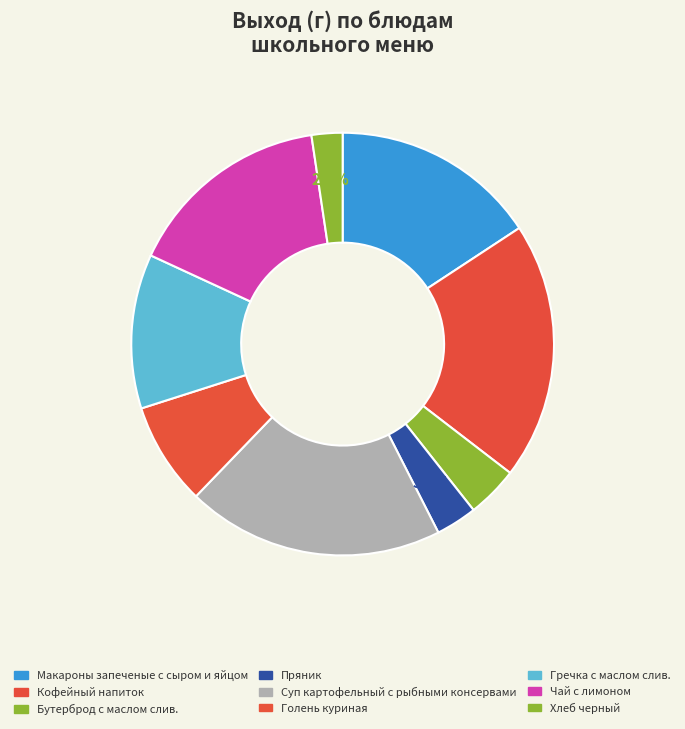

To the nearest percent, what is the difference between the Голень куриная and Гречка с маслом слив. slice percentages?

4%